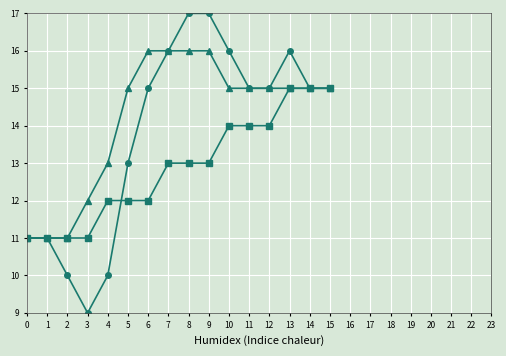

What is the minimum value shown in the chart?

9